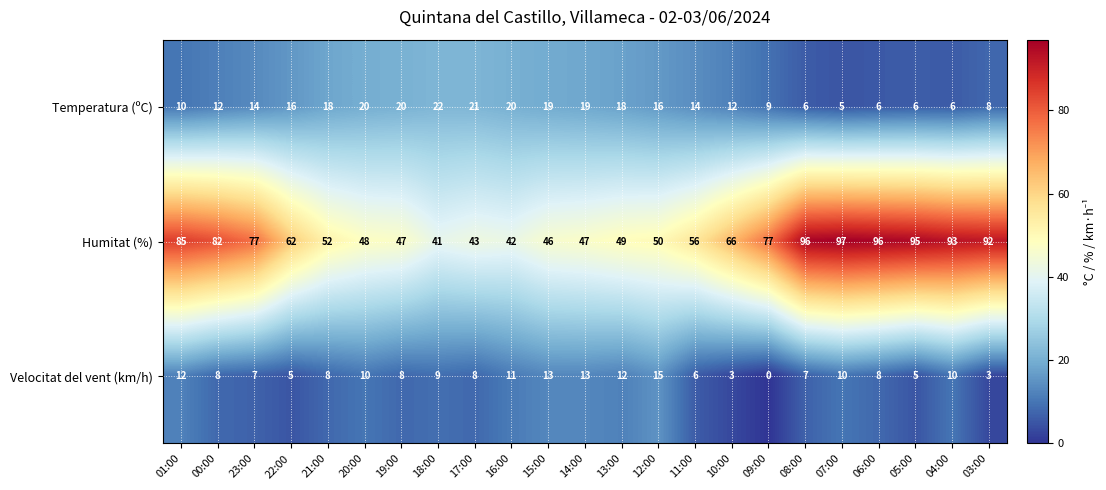

Which series changed the most between 00:00 and 03:00?

Humitat (%)